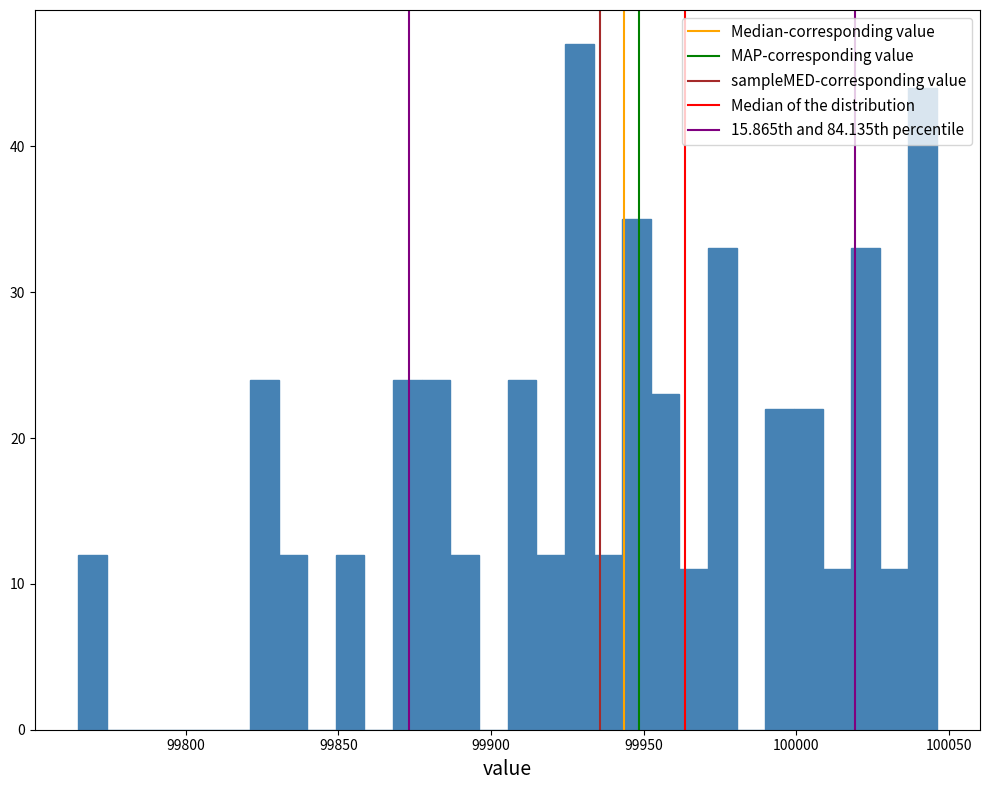

Read against the x-axis, roughly where is the centre of the tallest bar?

99930